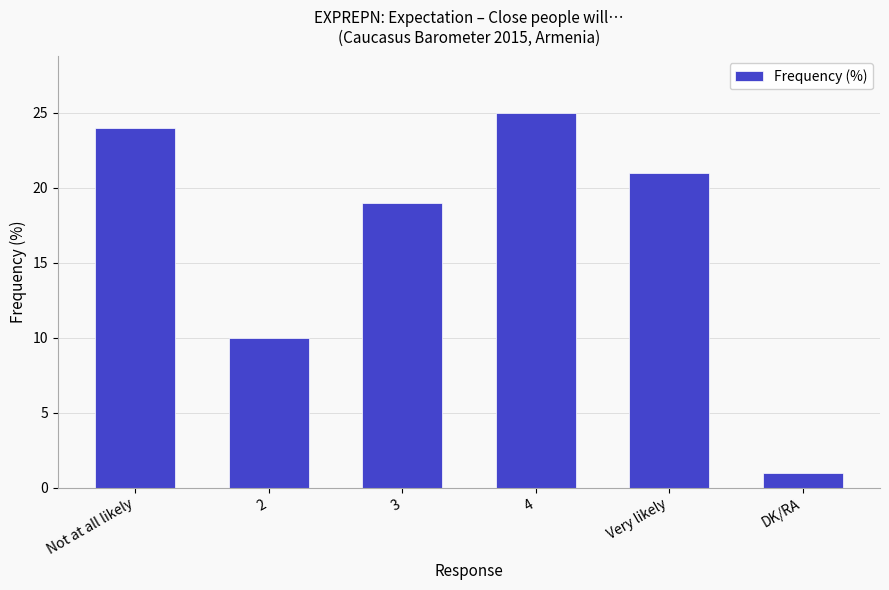

Which category has the highest value across all series?

4